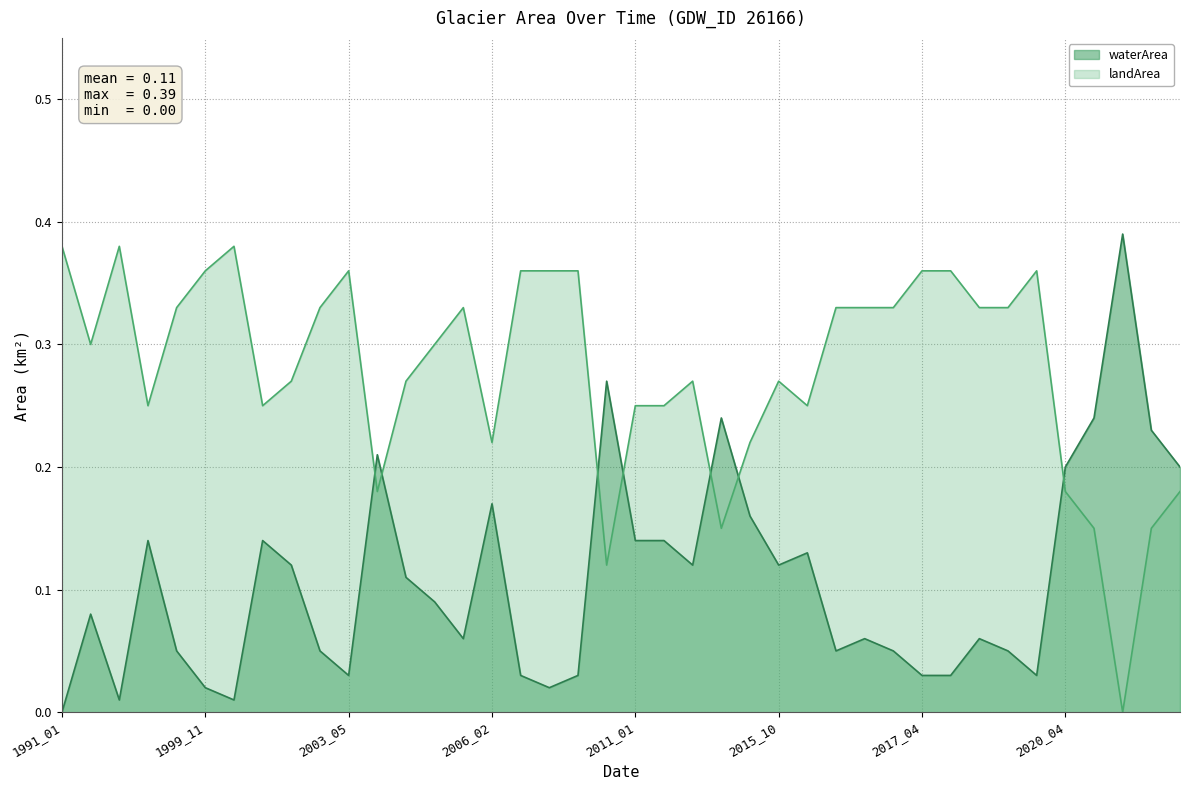

Rank the categories by landArea value from lowest to highest.

2020_12, 2009_11, 2014_01, 2020_05, 2021_03, 2003_11, 2020_04, 2021_10, 2006_02, 2014_12, 1997_02, 2000_10, 2011_01, 2011_02, 2015_11, 2001_03, 2004_10, 2011_03, 2015_10, 1992_03, 2005_01, 1998_05, 2003_03, 2005_03, 2016_03, 2016_11, 2016_12, 2017_11, 2017_12, 1999_11, 2003_05, 2006_11, 2006_12, 2007_01, 2017_04, 2017_05, 2018_05, 1991_01, 1992_05, 2000_02